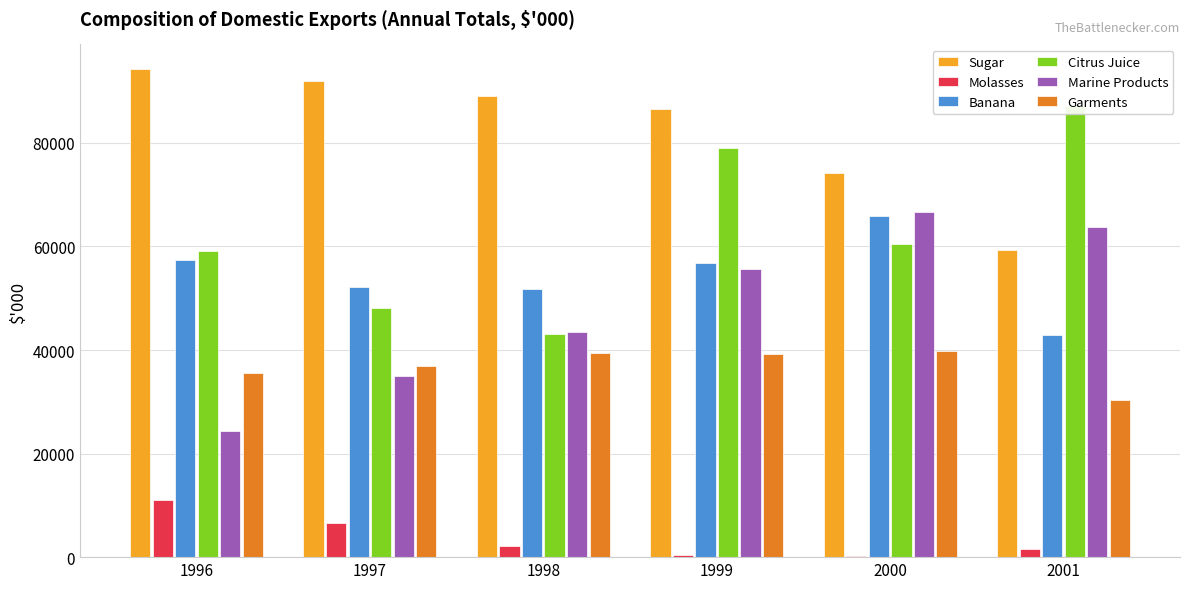

At which category is the sum across all series the highest?

1999